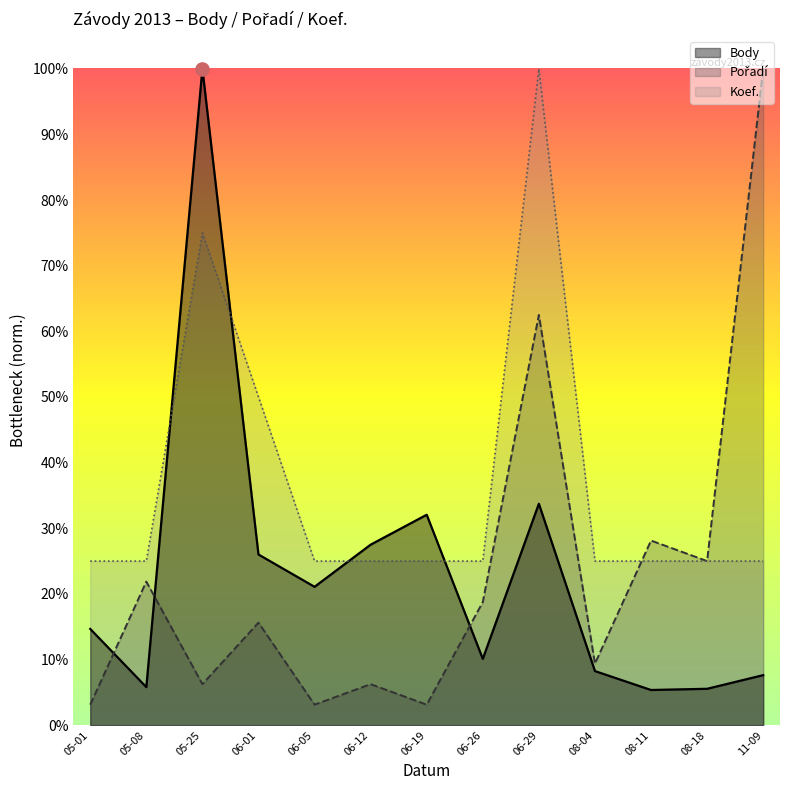

Is the value of Koef. at 11-09 greater than the value of Pořadí at 06-05?

Yes